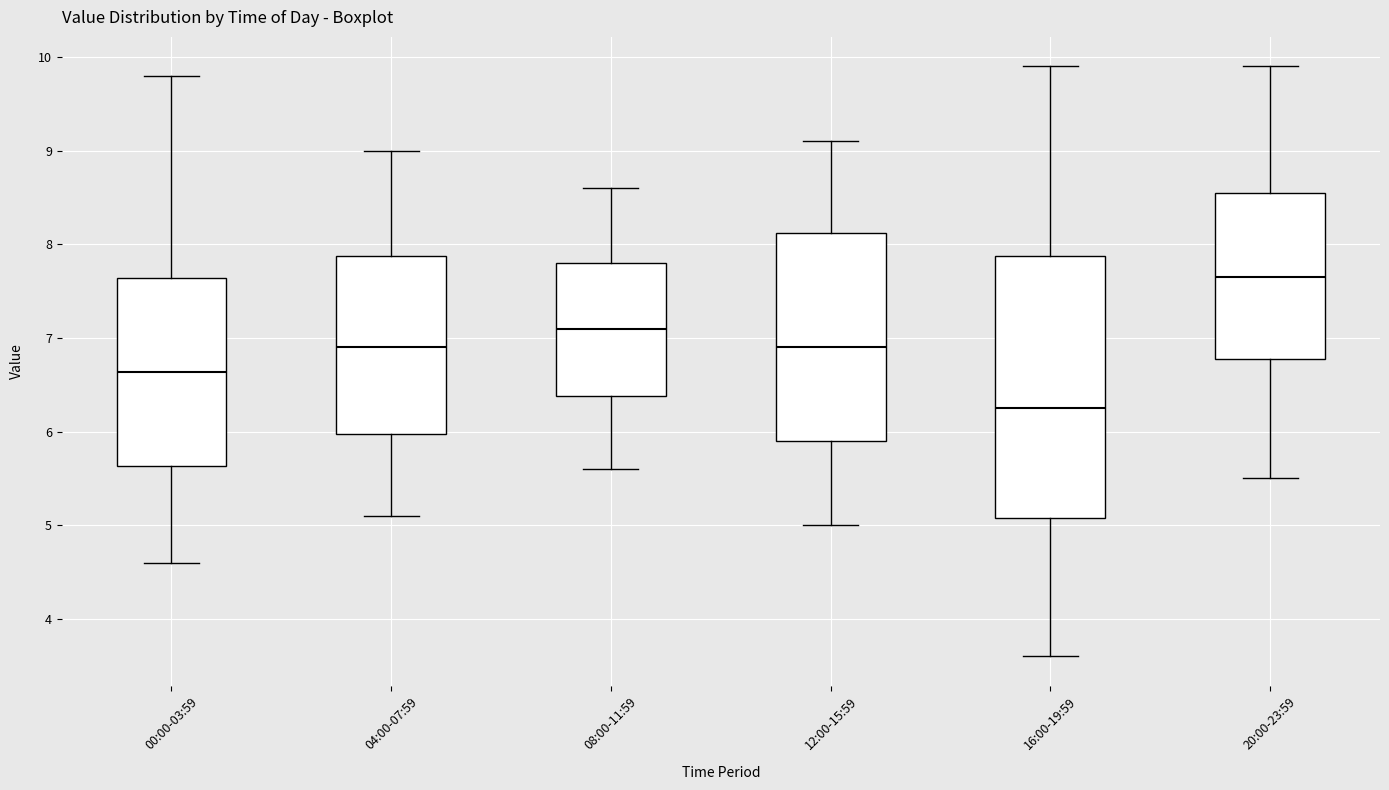

Which box's median line is the highest?

20:00-23:59